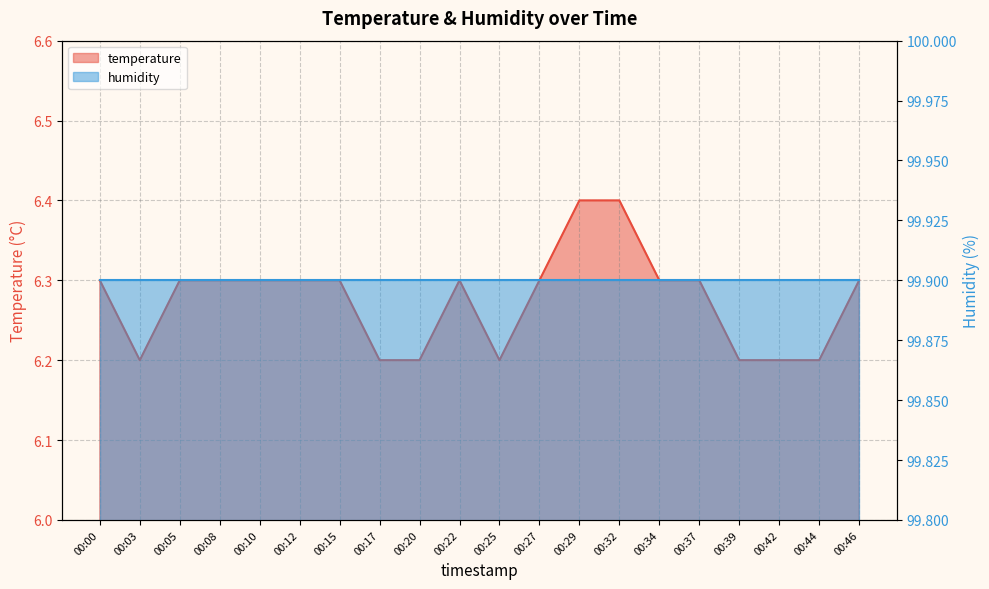

What is the value of the 9th point from the left?

6.2